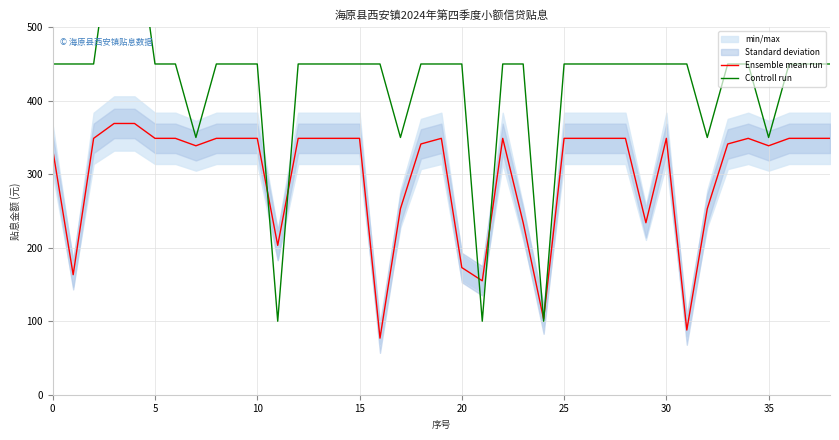

What is the maximum value for Ensemble mean run?

369.1